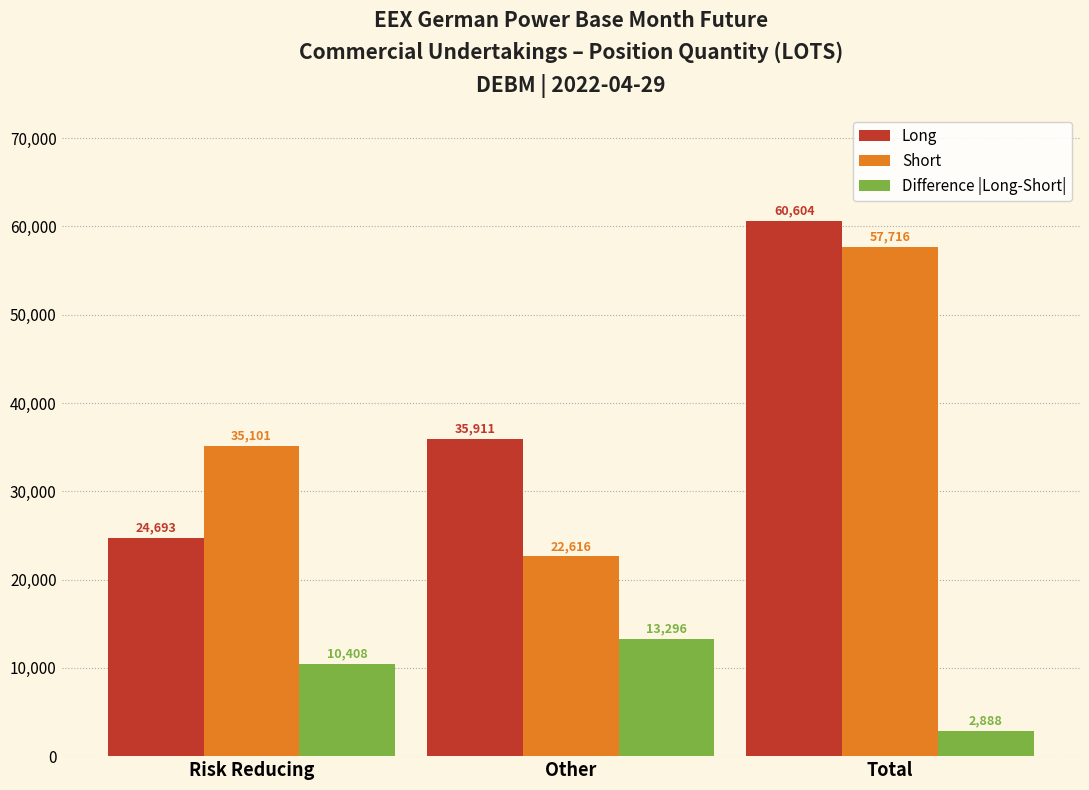

Which series has the largest total across all categories?

Long